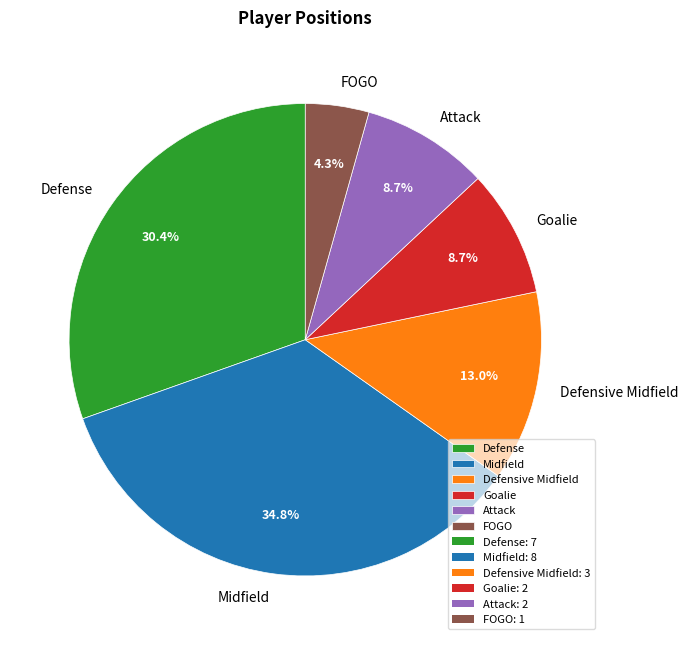

To the nearest percent, what is the average slice percentage?

17%